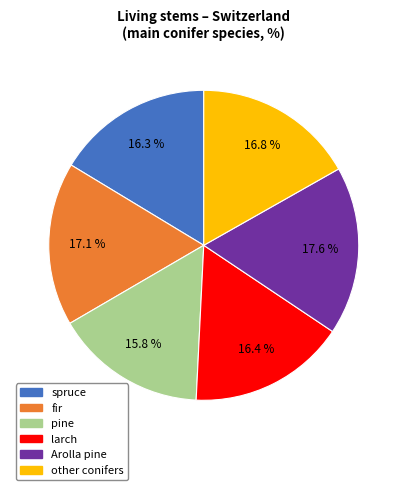

To the nearest percent, what is the difference between the spruce and Arolla pine slice percentages?

1%